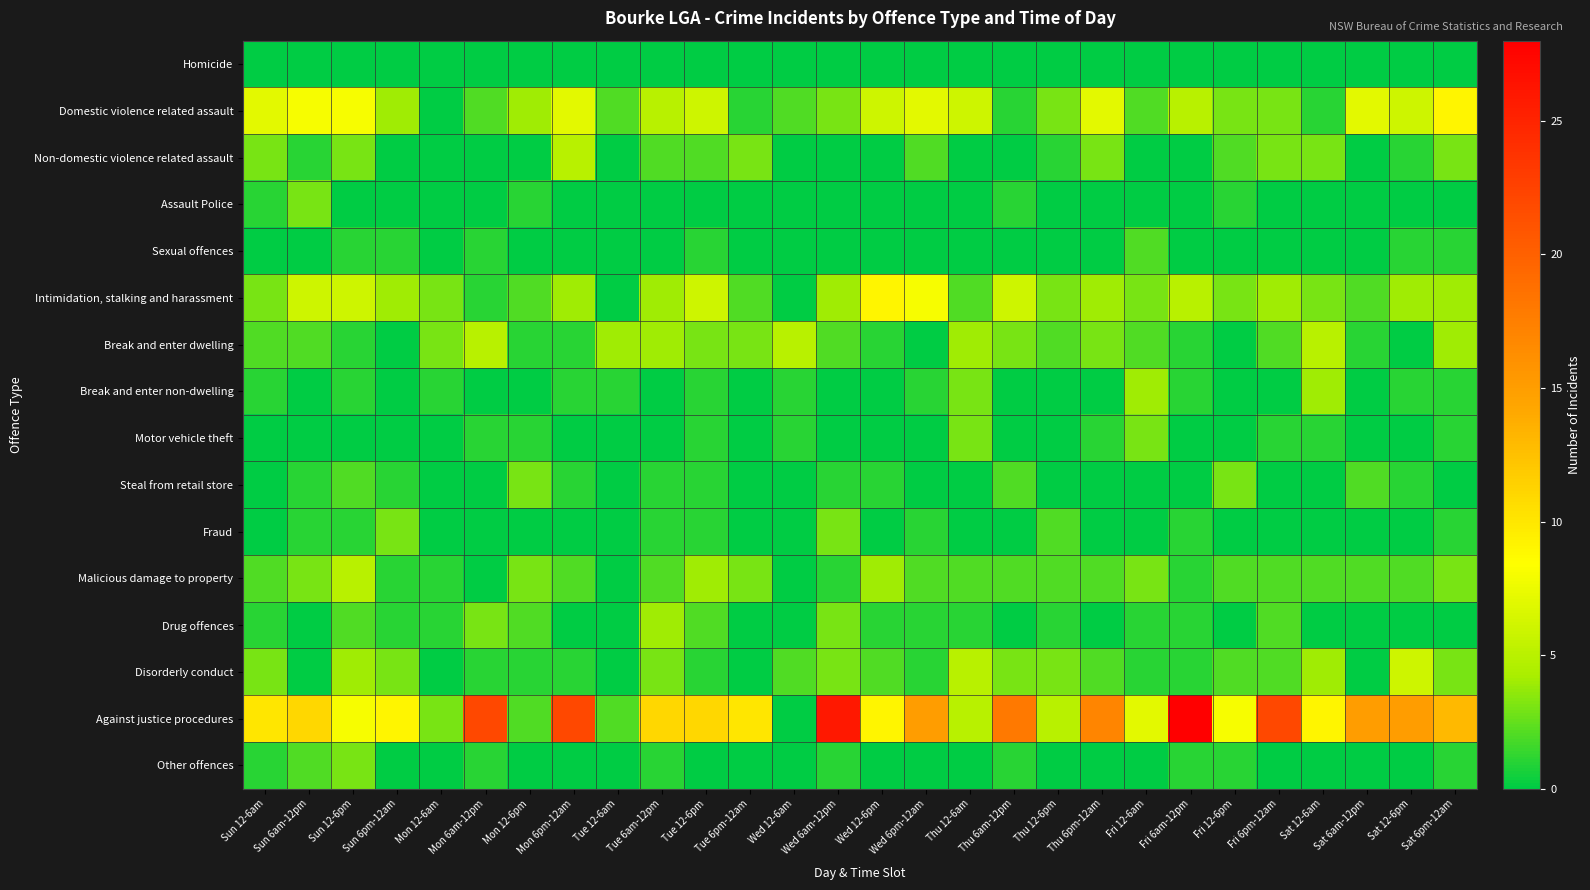

At which category is the sum across all series the highest?

Wed 6am-12pm